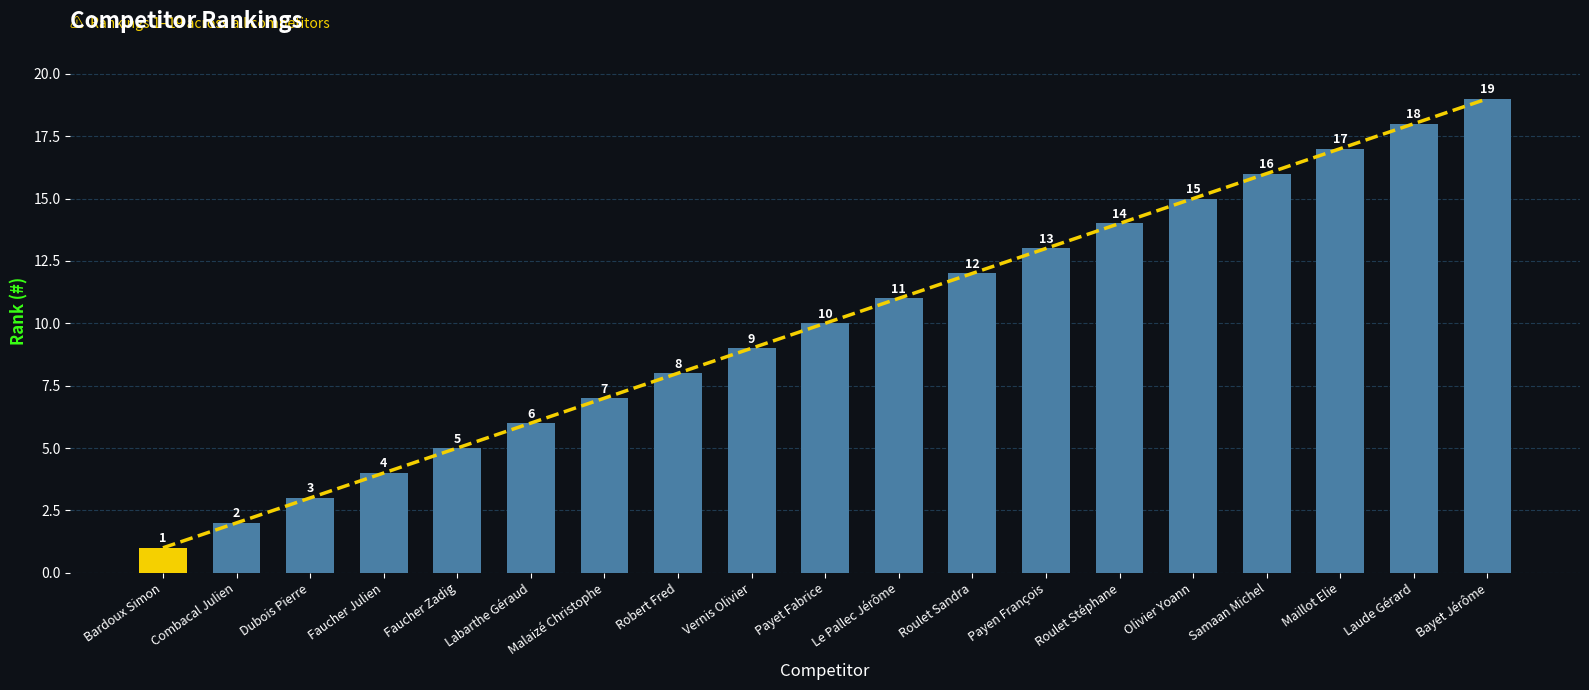

Reading left to right, list all the values displayed in this chart.

Bardoux Simon=1	Combacal Julien=2	Dubois Pierre=3	Faucher Julien=4	Faucher Zadig=5	Labarthe Géraud=6	Malaizé Christophe=7	Robert Fred=8	Vernis Olivier=9	Payet Fabrice=10	Le Pallec Jérôme=11	Roulet Sandra=12	Payen François=13	Roulet Stéphane=14	Olivier Yoann=15	Samaan Michel=16	Maillot Elie=17	Laude Gérard=18	Bayet Jérôme=19